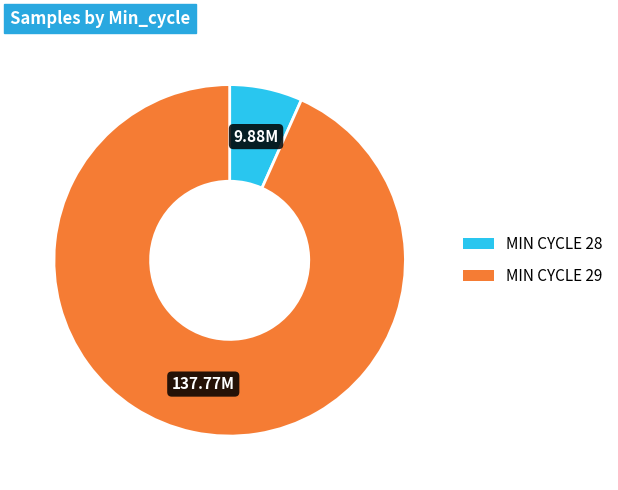

Is there any slice that represents more than half of the pie?

Yes